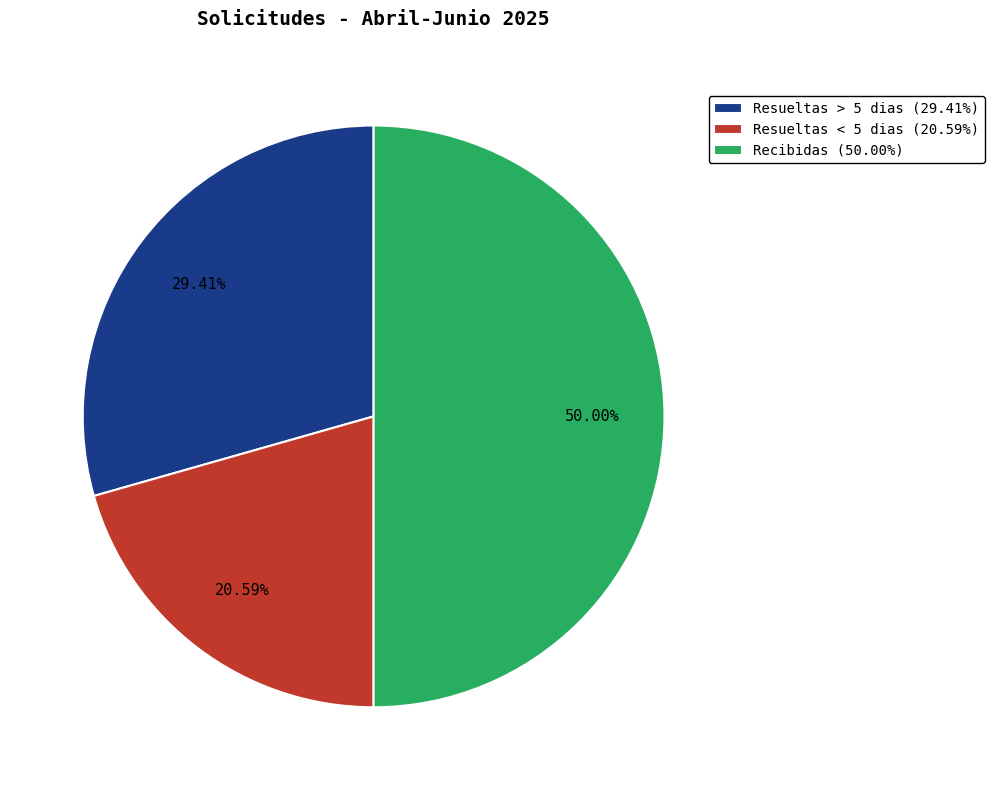

To the nearest percent, what is the average slice percentage?

33%